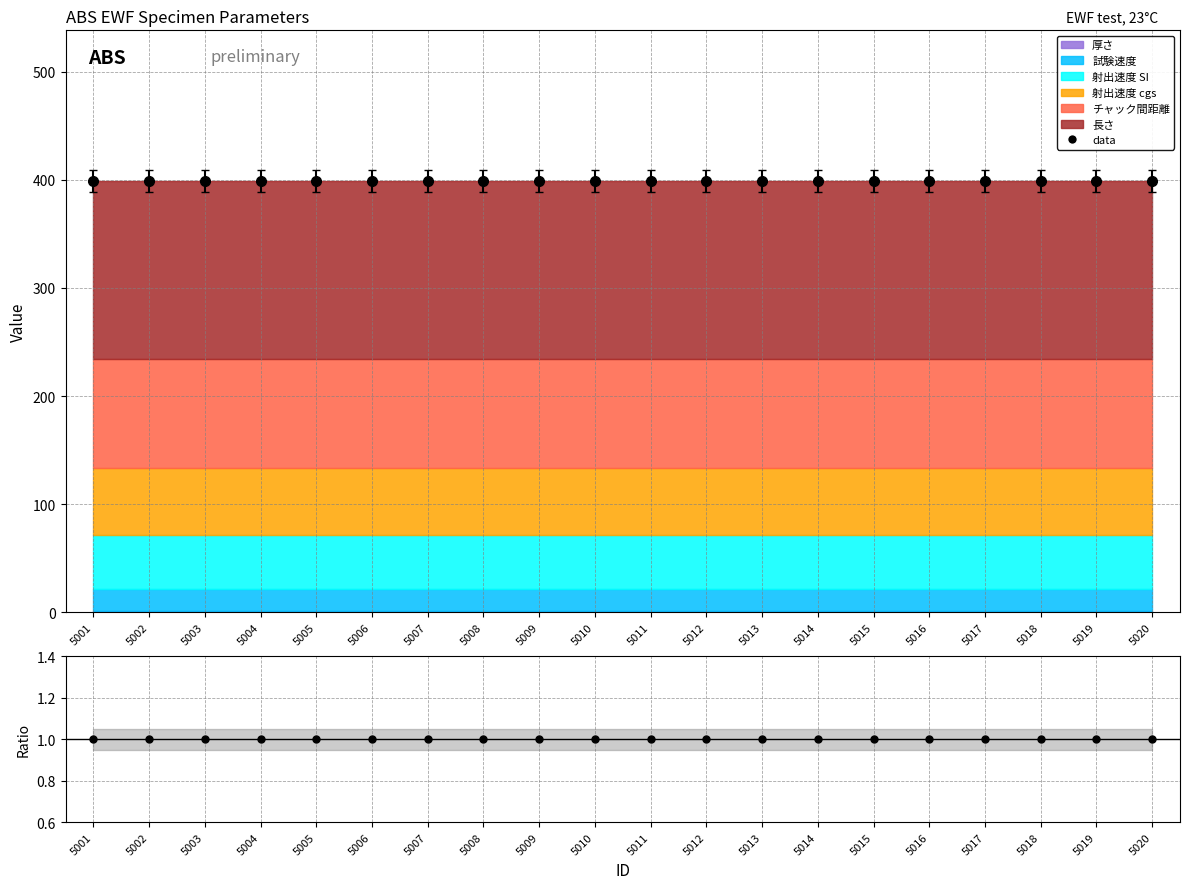

How many categories are shown in the chart?

20